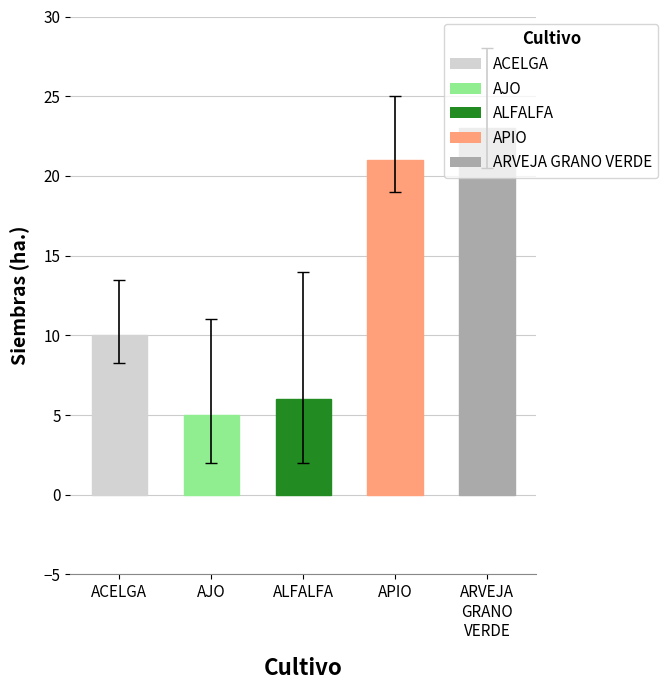

What is the label of the 4th bar from the left?

APIO